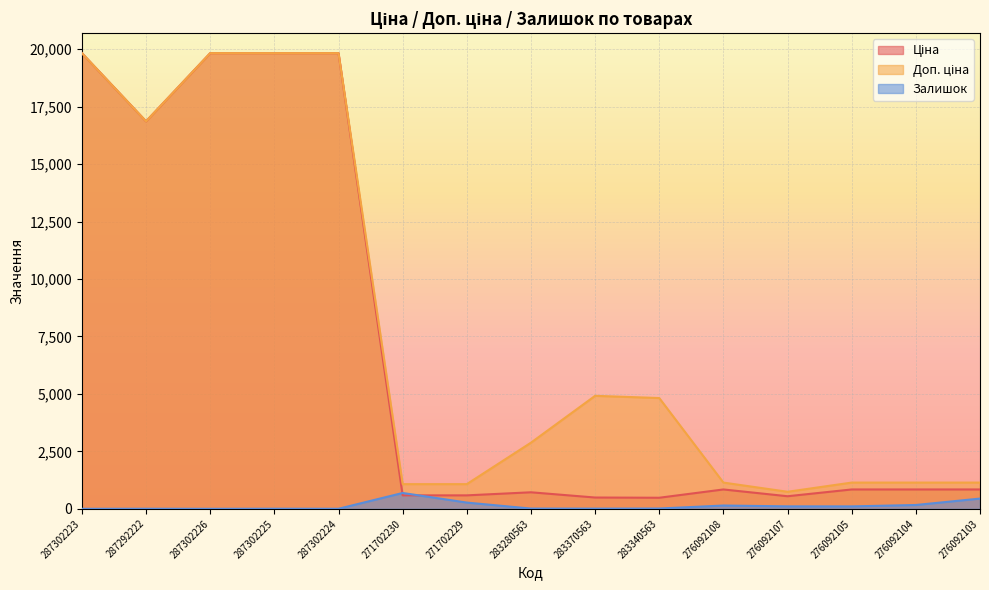

What are all the series names shown in the legend?

Ціна, Доп. ціна, Залишок